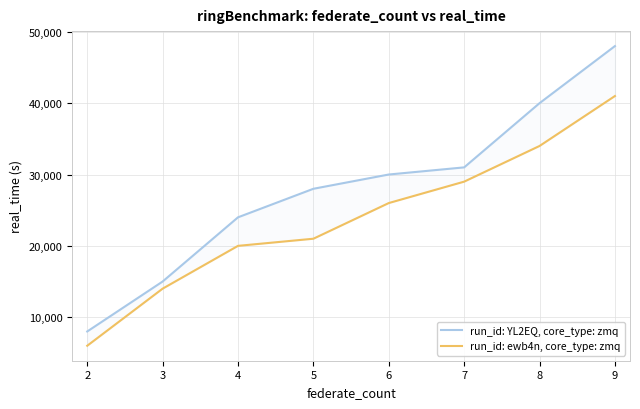

At how many categories does at least one series exceed 30906?

3